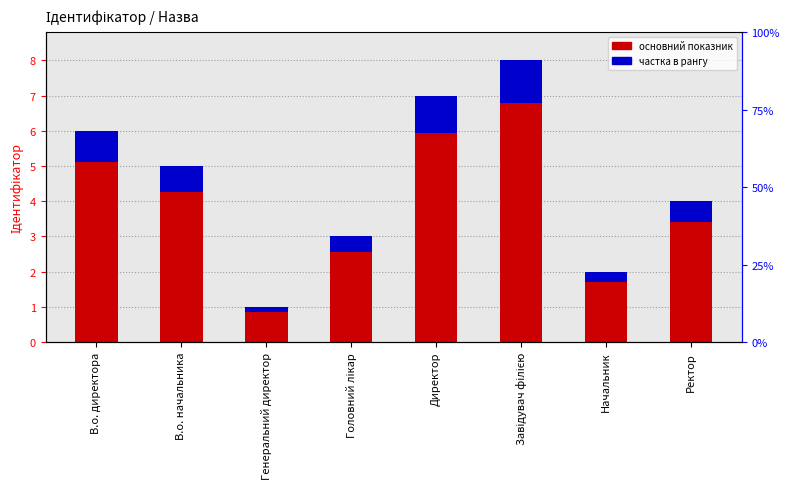

How many bars are there in total?

16